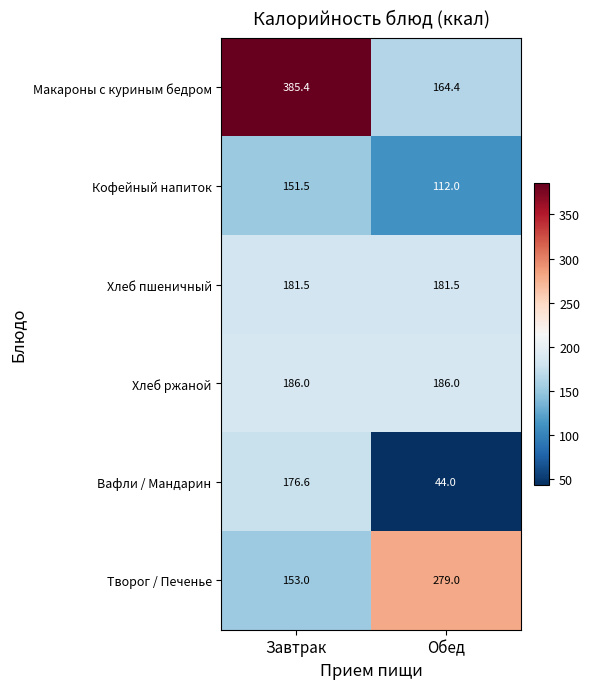

At how many categories does at least one series exceed 208?

2